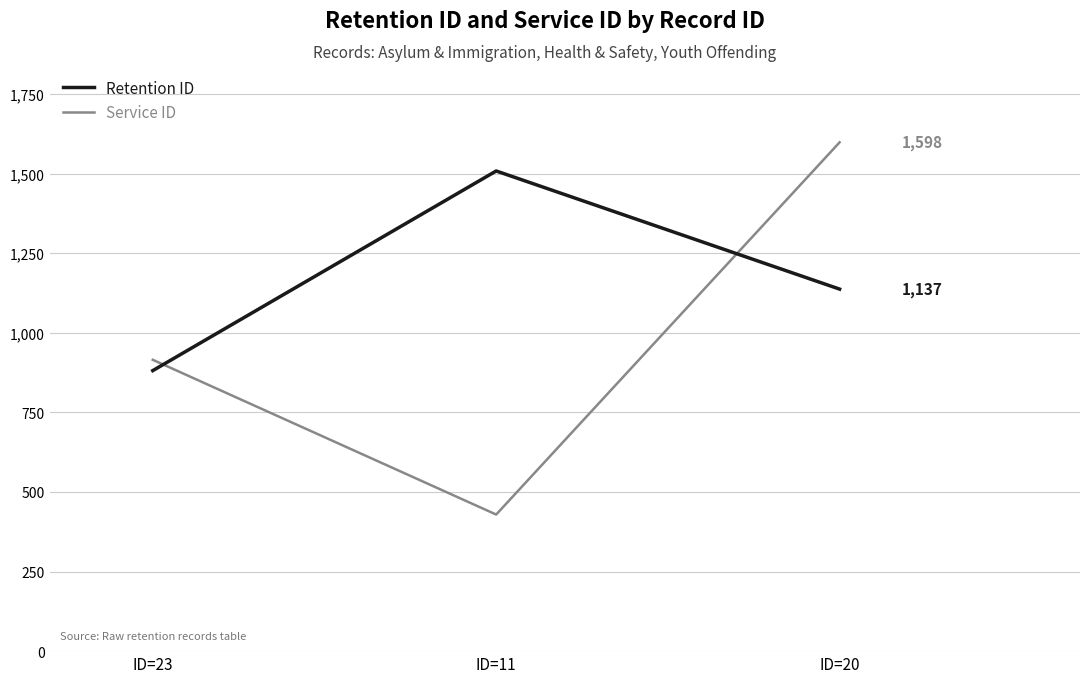

How many values in the Retention ID series are below 1137?

1